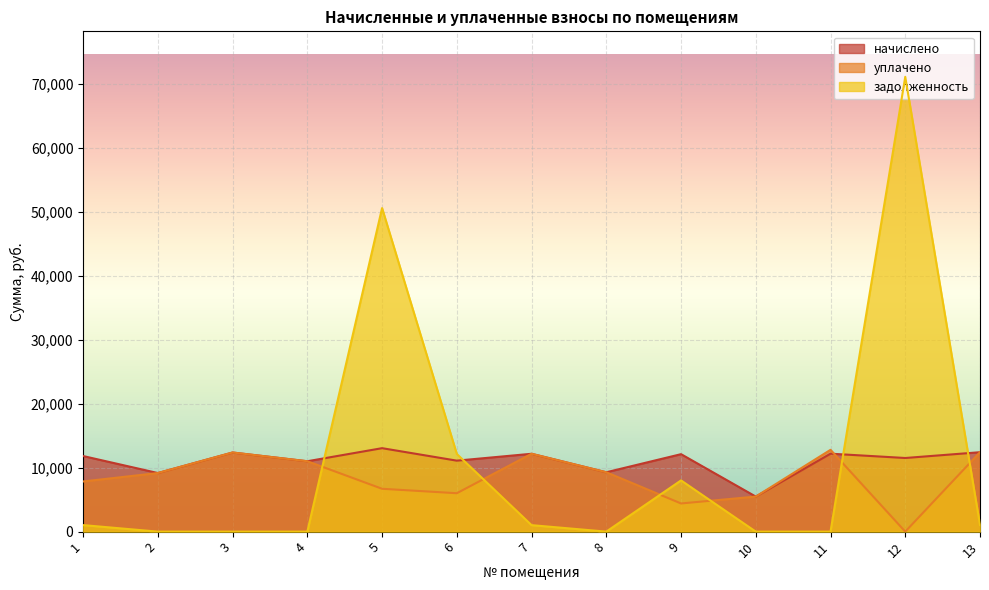

Between which two adjacent categories do уплачено and задолженность first intersect?

4 and 5